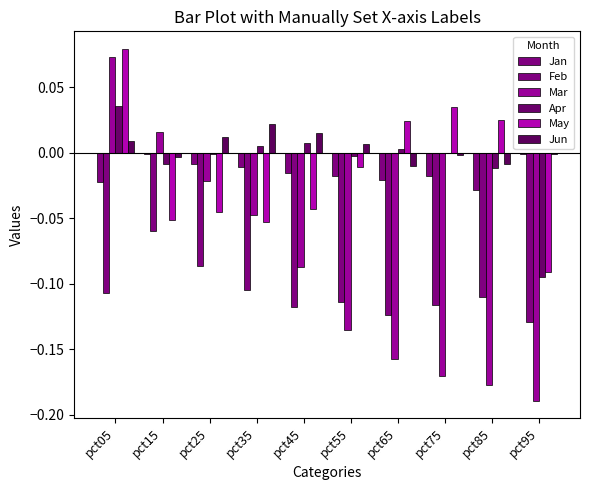

Where does the Apr series first go above 0?

pct05